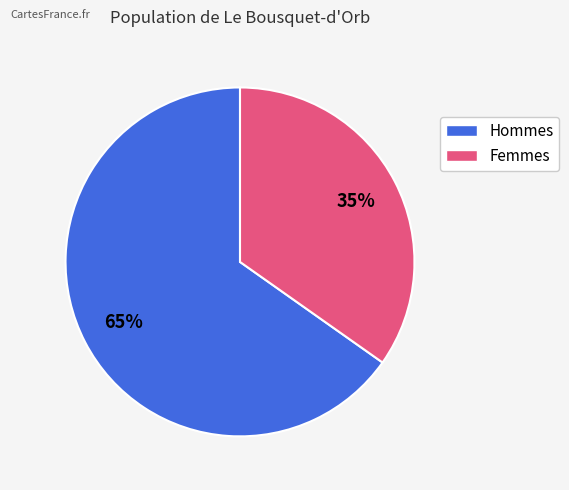

Is there a majority slice in this chart?

Yes